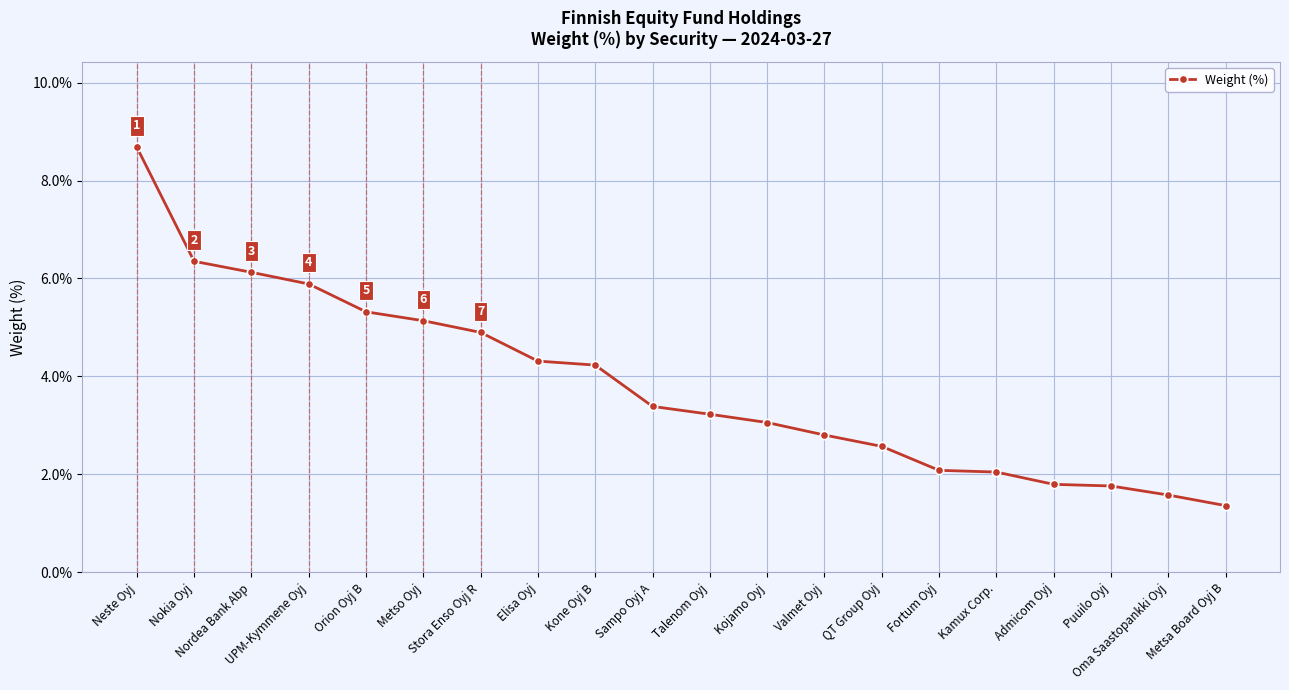

What is the sum of the values at Elisa Oyj and Talenom Oyj?

7.5